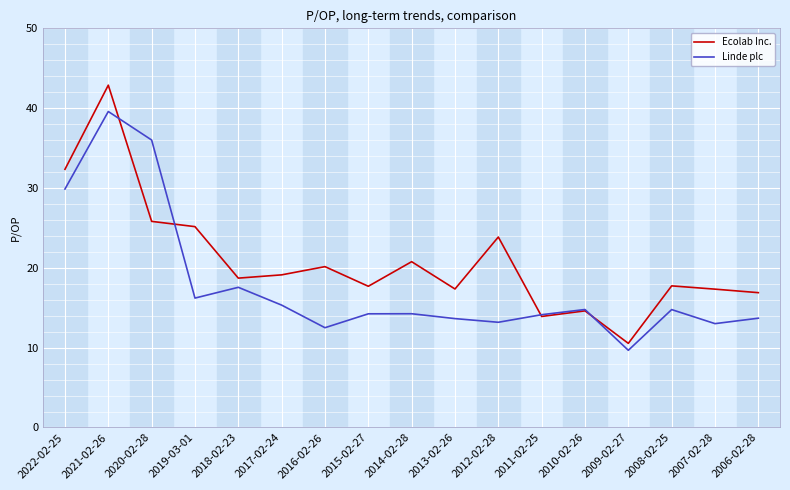

At which category is the sum across all series the highest?

2021-02-26